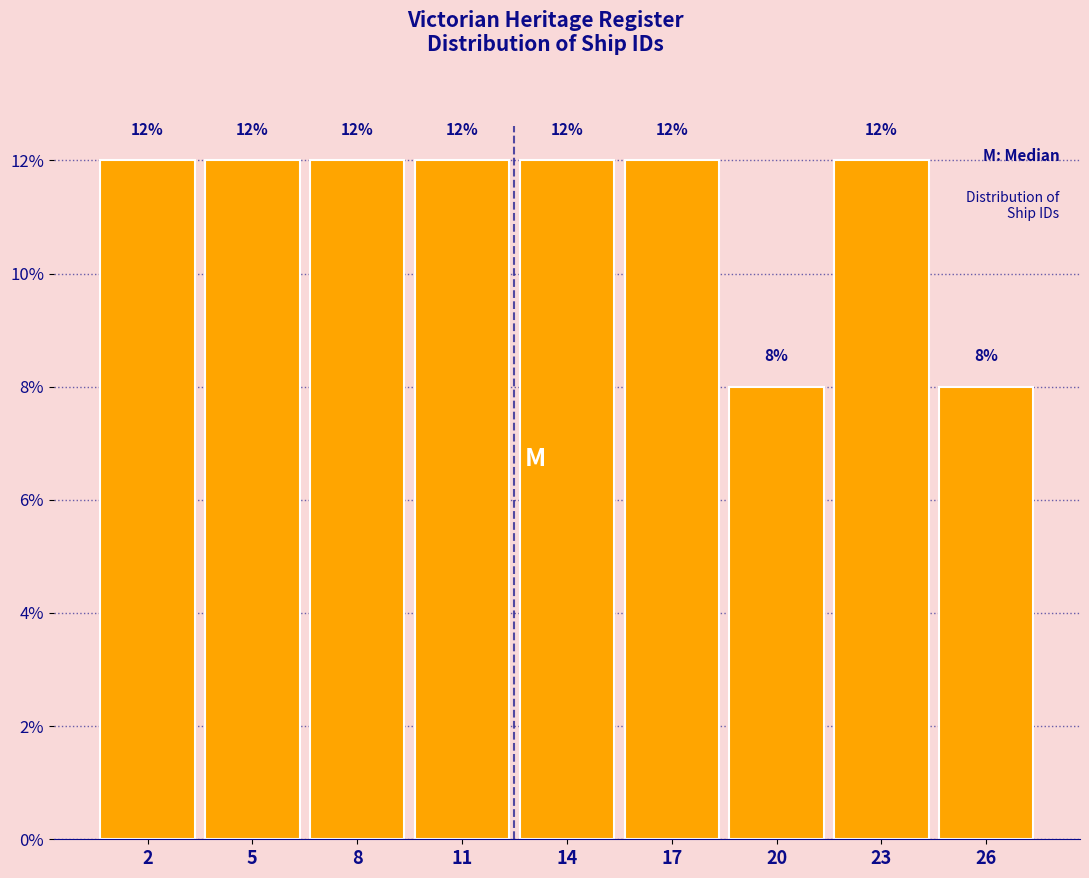

Reading right to left, extract all data points from this chart.

26=8	23=12	20=8	17=12	14=12	11=12	8=12	5=12	2=12